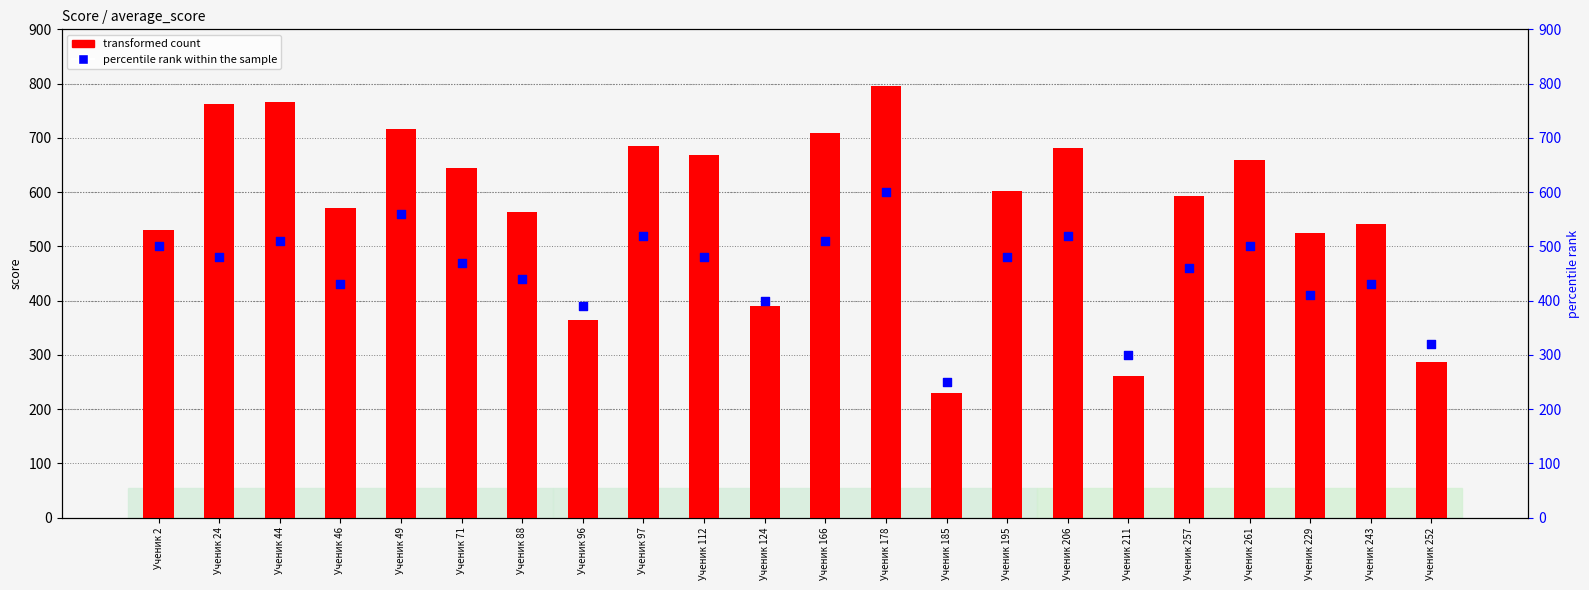

Is the value of percentile rank within the sample at Ученик 124 greater than the value of transformed count at Ученик 261?

No